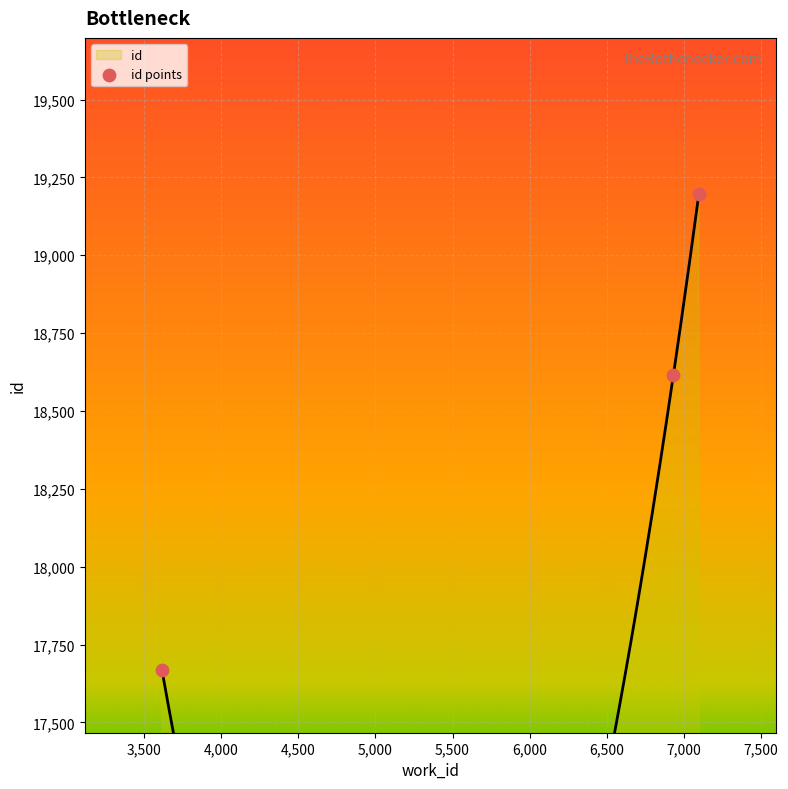

Which has a higher value, 3617 or 7097?

7097